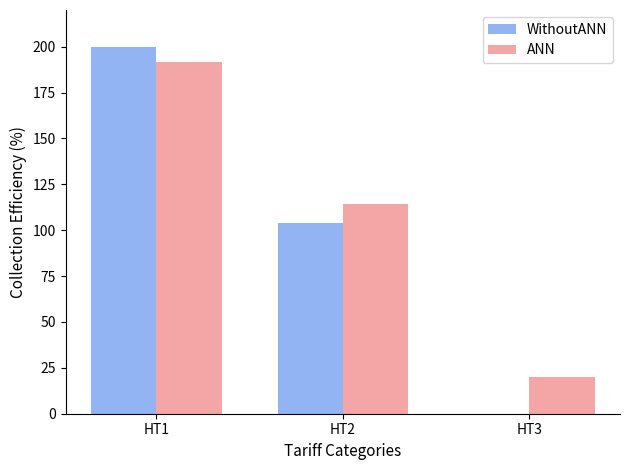

The value of WithoutANN at HT3 is 0.0. True or false?

True